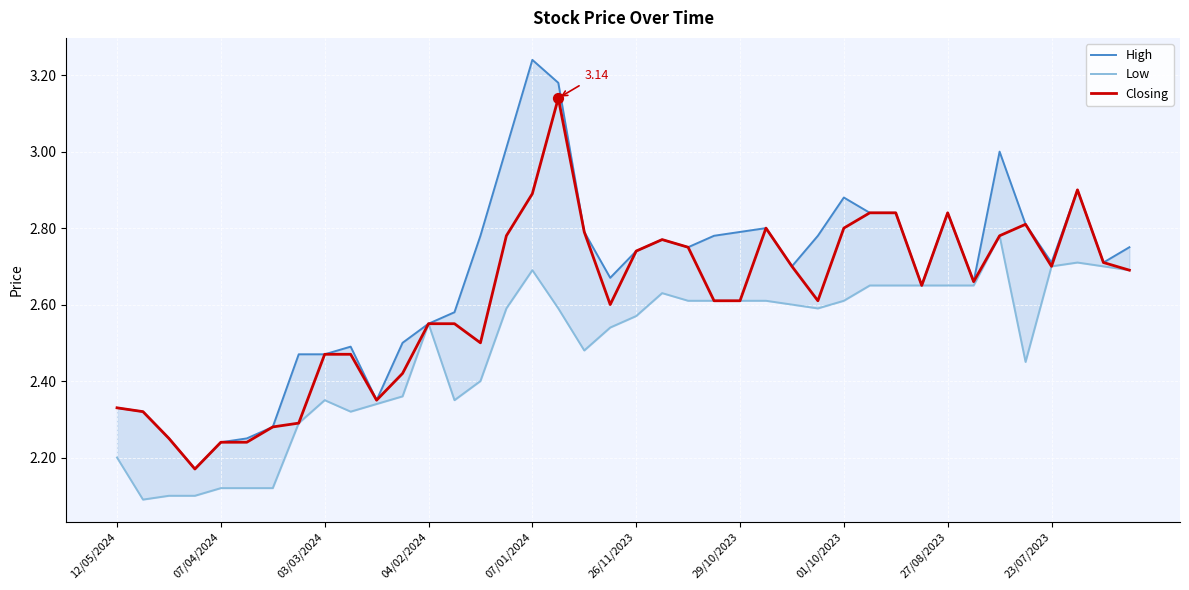

What are all the series names shown in the legend?

High, Low, Closing